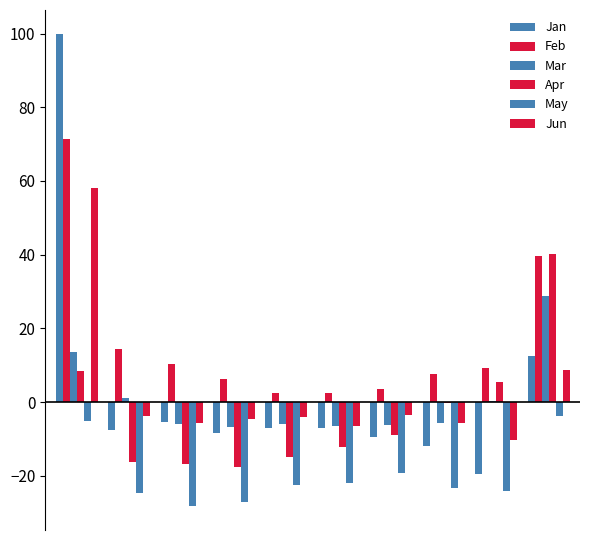

How many series are shown in this chart?

6